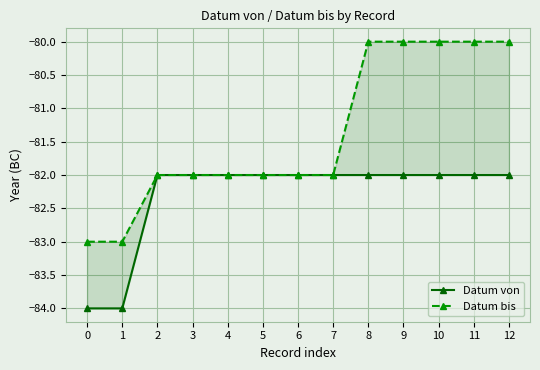

List the series in order of their peak value, lowest first.

Datum von, Datum bis